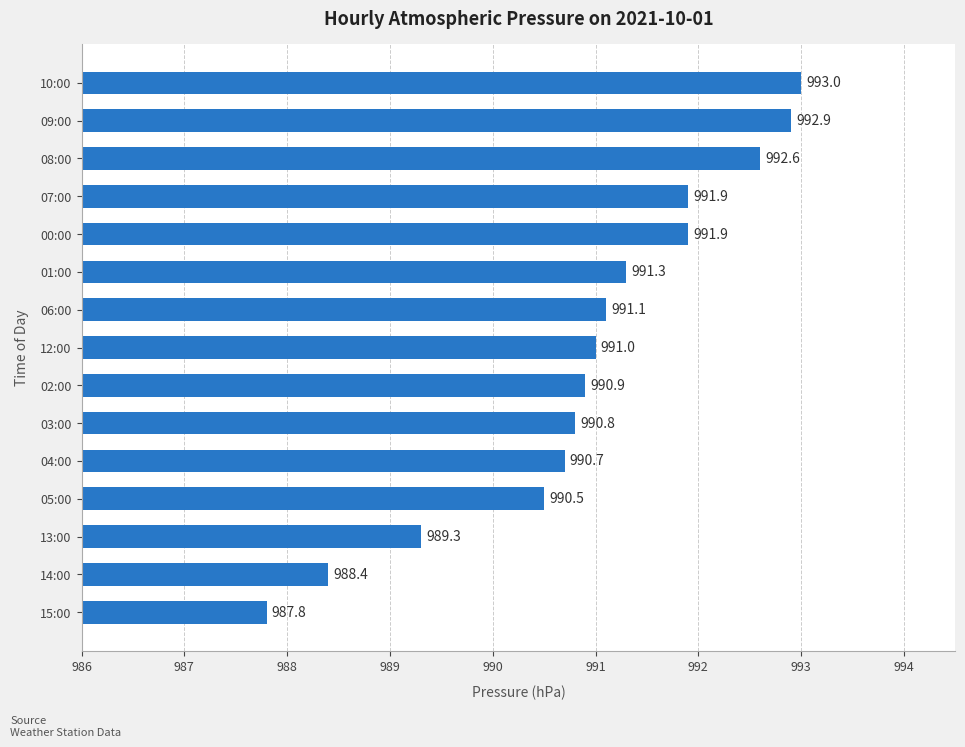

What is the change in value from 03:00 to 13:00?

-1.5